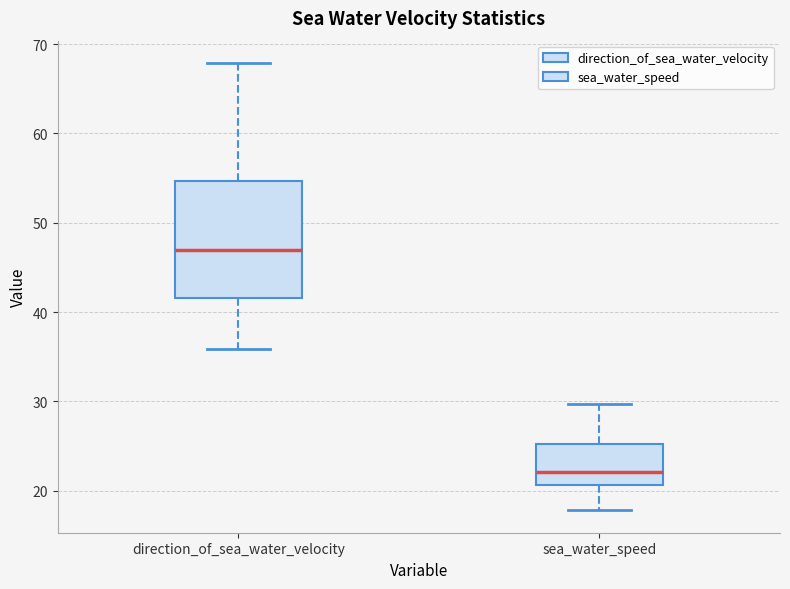

Reading left to right, read every box against the y-axis: the position of its median line, the range the box covers, and the ends of its whiskers. The values are not printed on the chart, so give them approximately, as read against the axis.

direction_of_sea_water_velocity: median 47, box 42 to 55, whiskers 36 to 68
sea_water_speed: median 22, box 21 to 25, whiskers 18 to 30